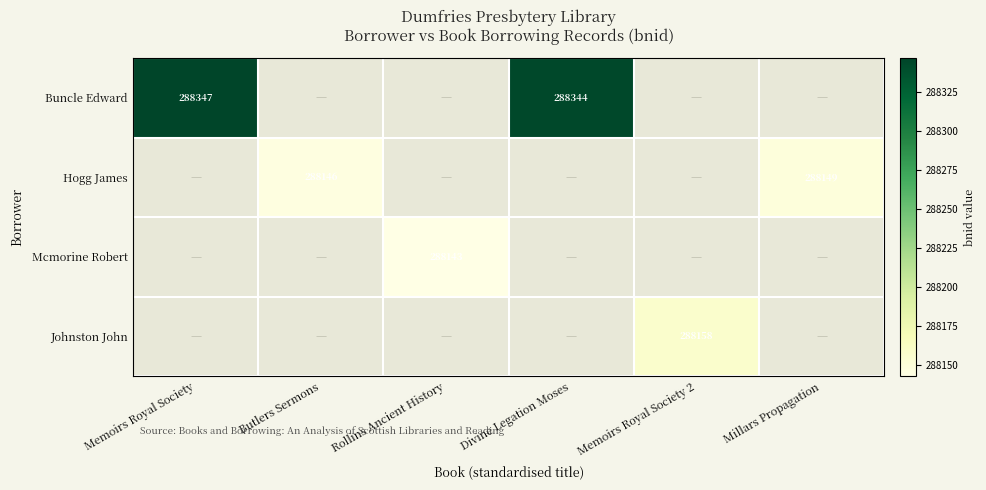

Is it true that Mcmorine Robert equals 491902 at Rollins Ancient History?

False